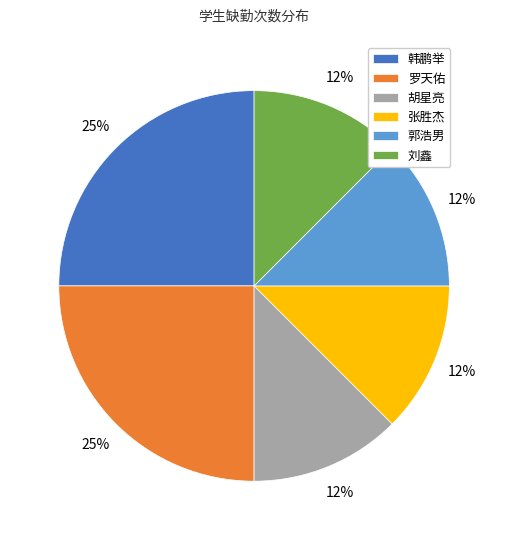

Is it true that 韩鹏举 is 18% of the pie?

False